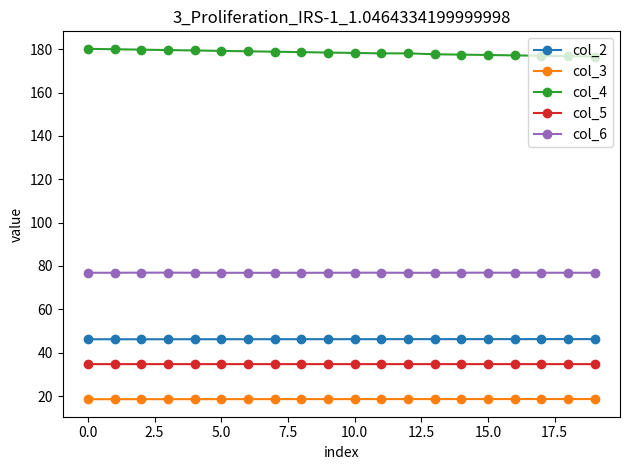

At how many categories does at least one series exceed 72?

20